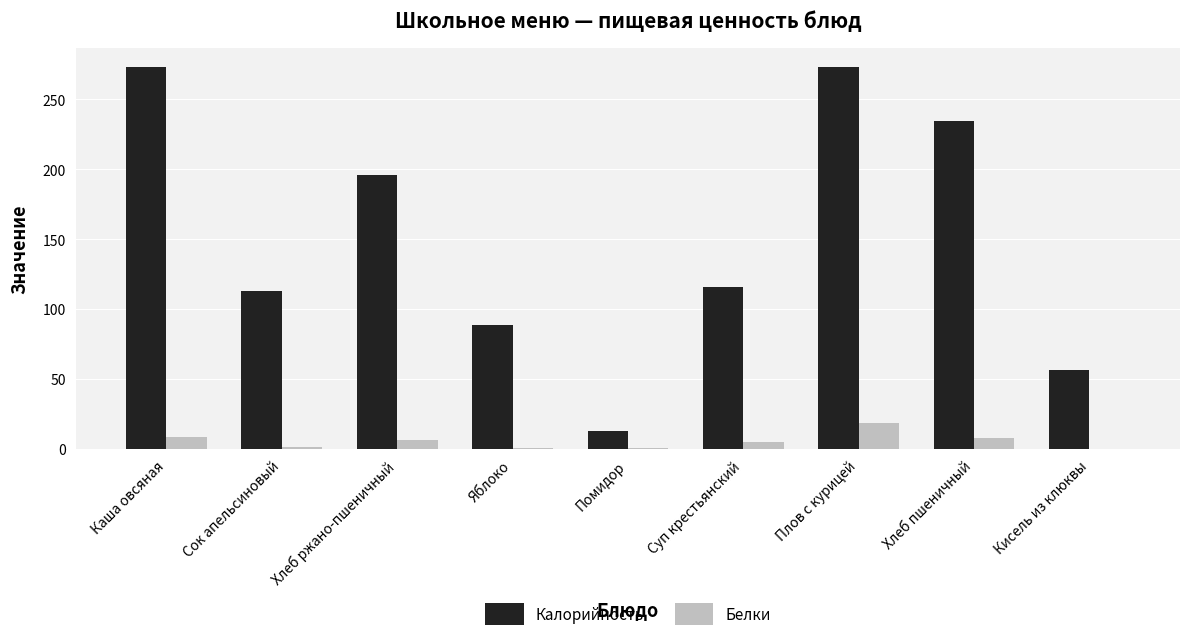

Between Хлеб ржано-пшеничный and Яблоко, which series saw the biggest shift?

Калорийность